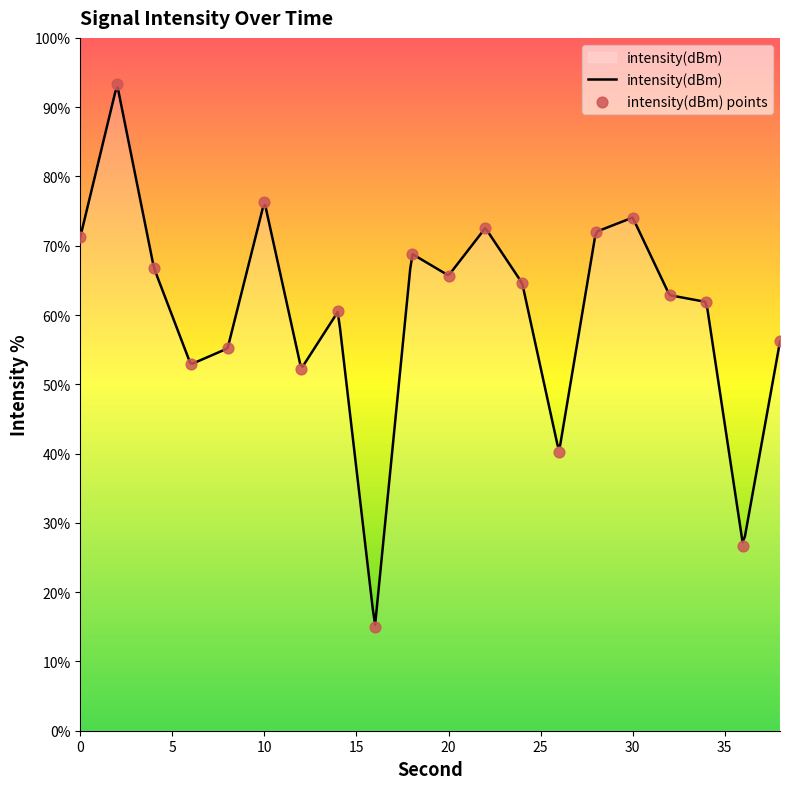

What is the change in value from 16 to 18?

+53.9